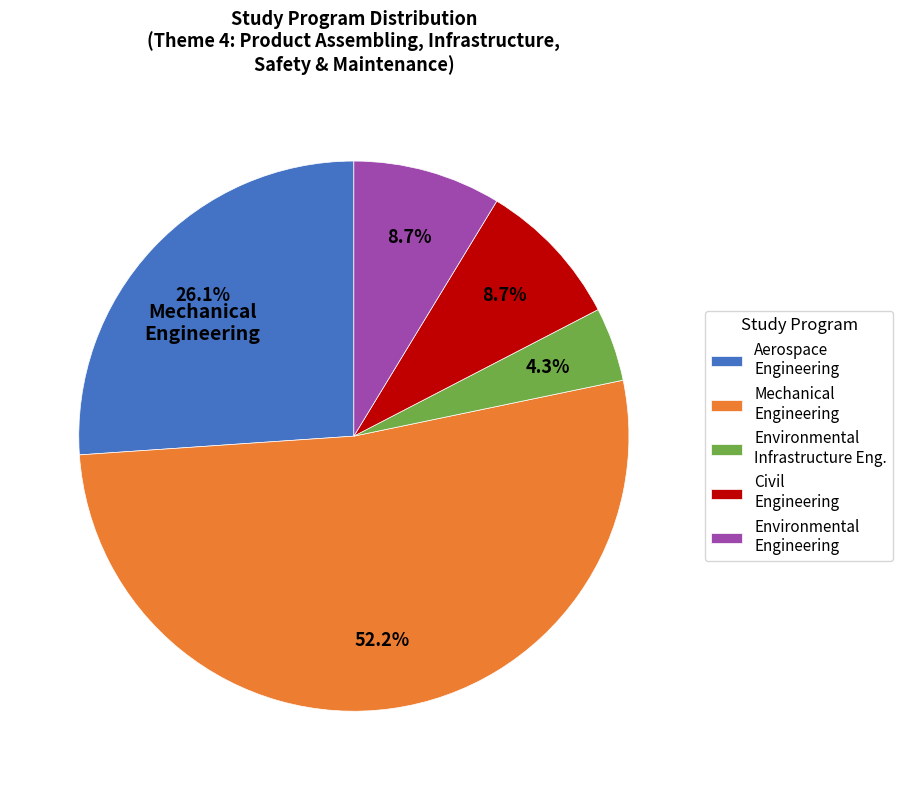

Combined, what portion of the pie is Civil Engineering and Environmental Infrastructure Eng.?

13.0%